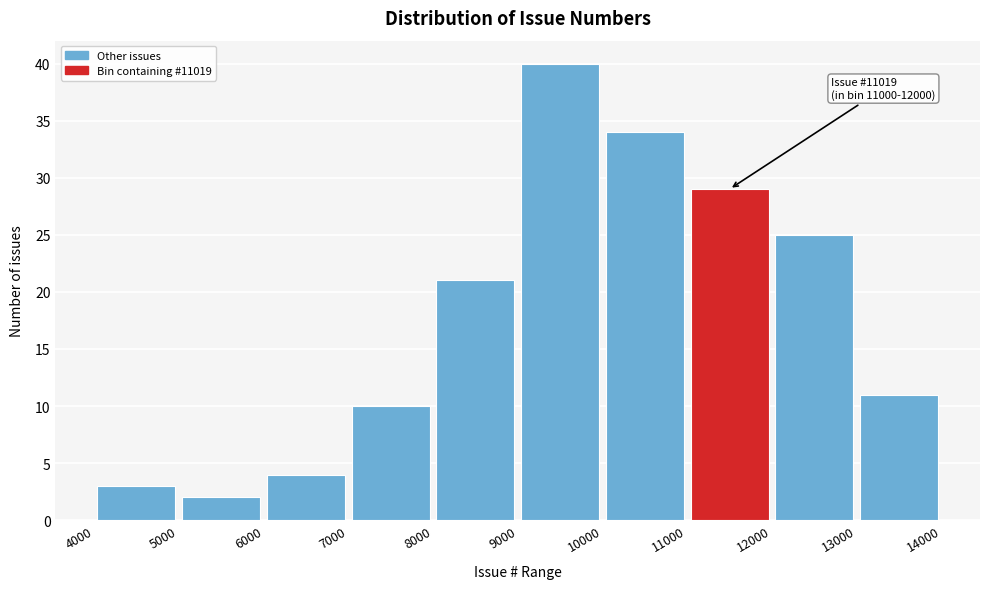

Which range on the x-axis has the tallest bar?

9000 to 10000